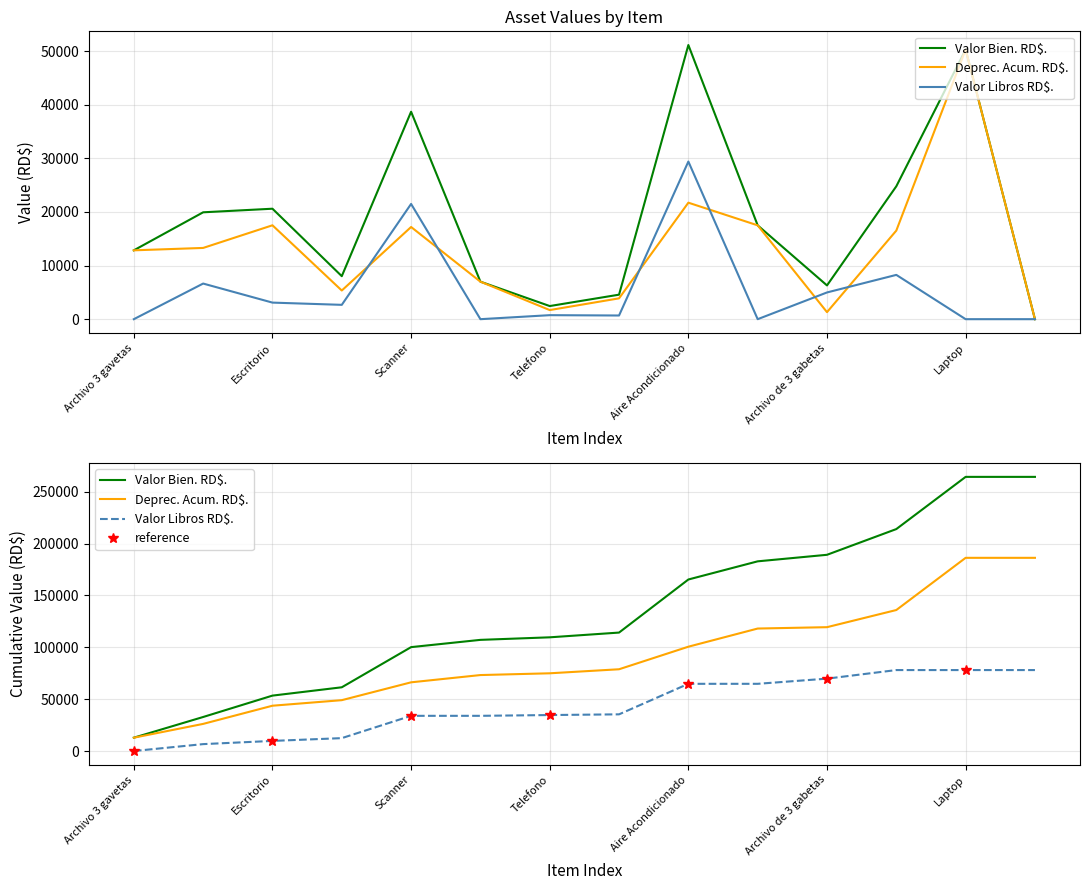

True or false: Valor Bien. RD$. and Deprec. Acum. RD$. cross at least once.

False